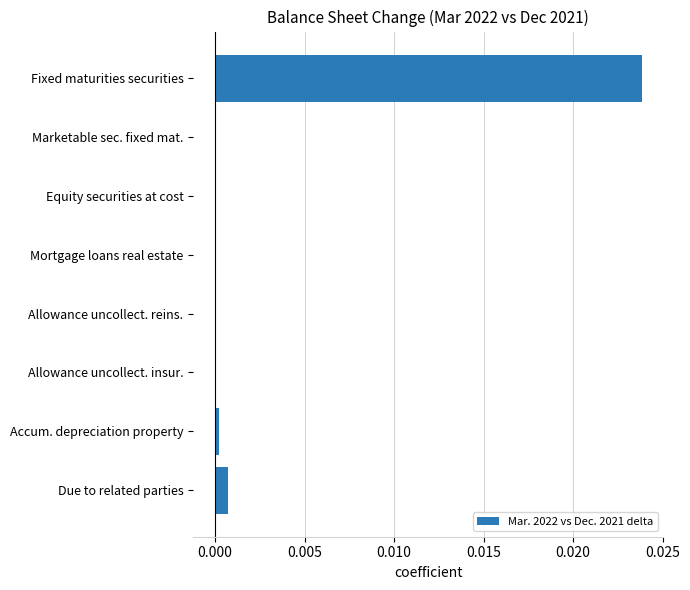

Which label corresponds to the largest value in the chart?

Fixed maturities securities